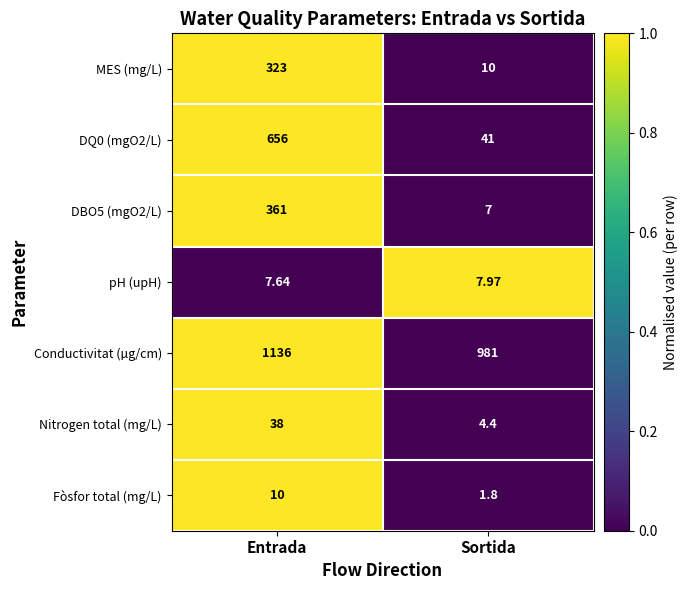

Which series has the largest range (max minus min)?

DQ0 (mgO2/L)